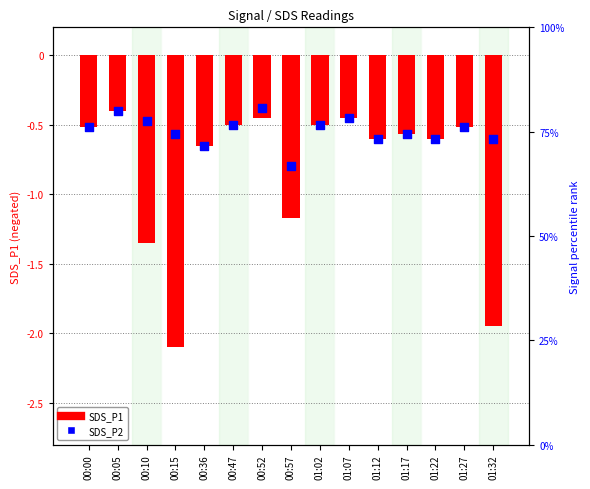

Which series has the largest Y range (max minus min)?

SDS_P1